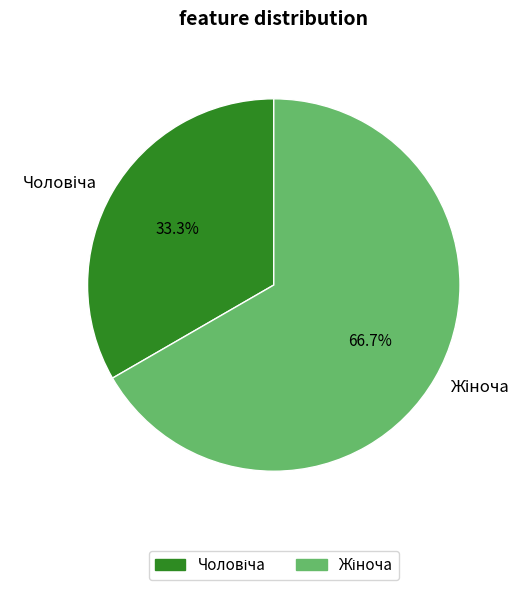

Does any single category account for the majority?

Yes